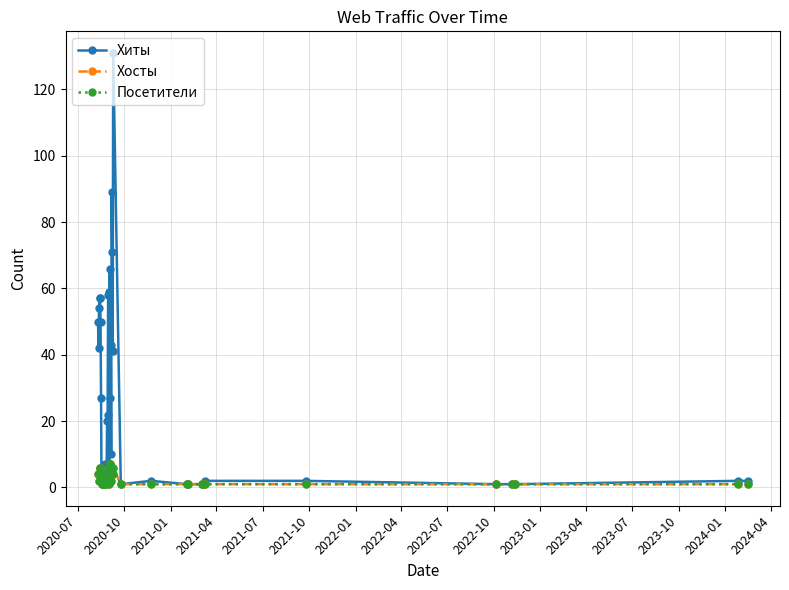

How many interior local valleys does the Хосты series have?

4